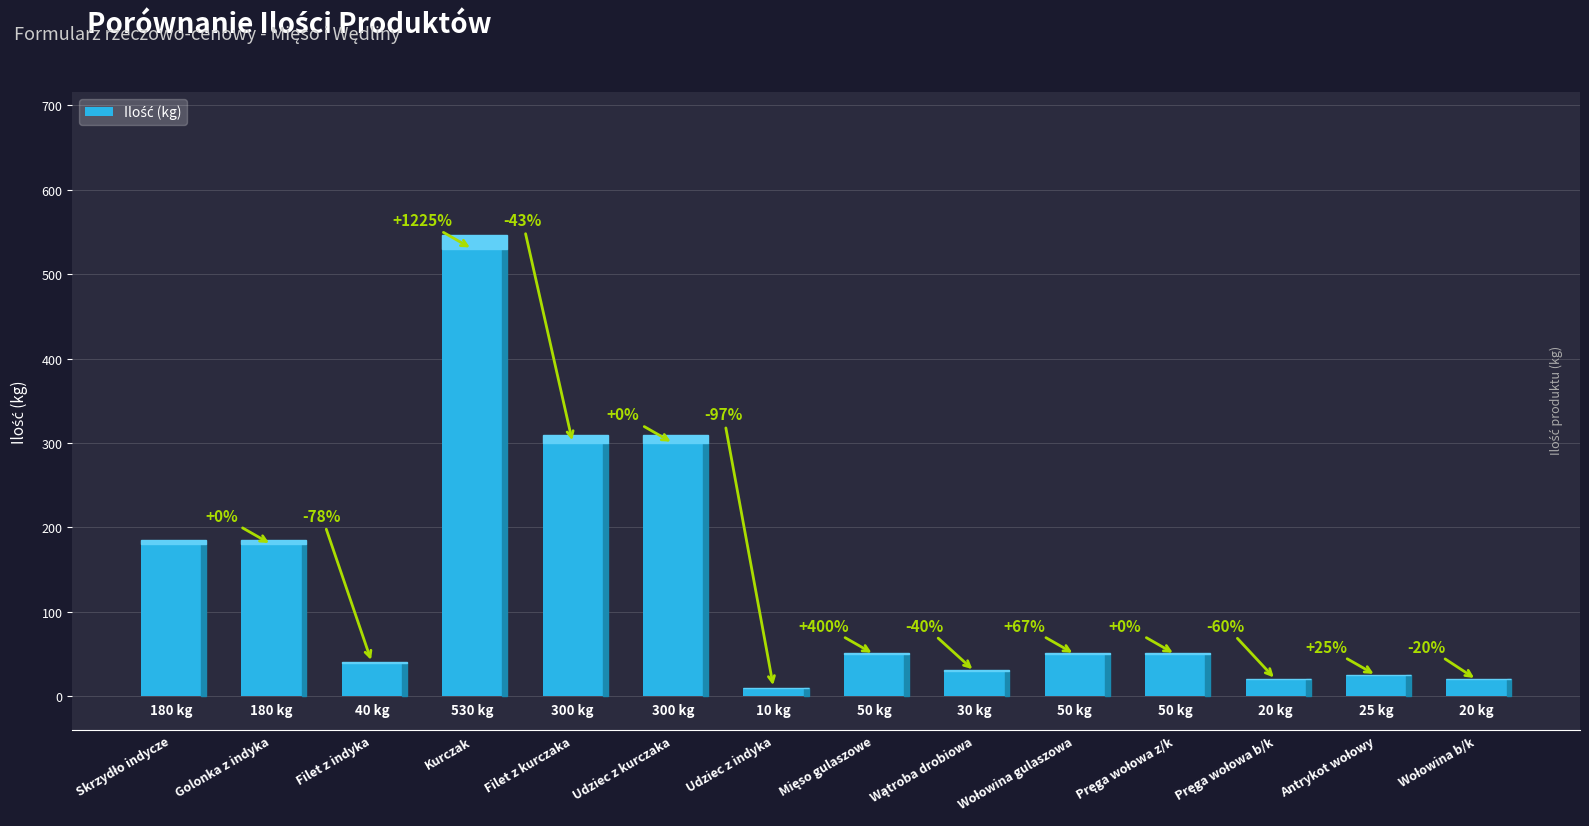

How many bars are there in total?

14